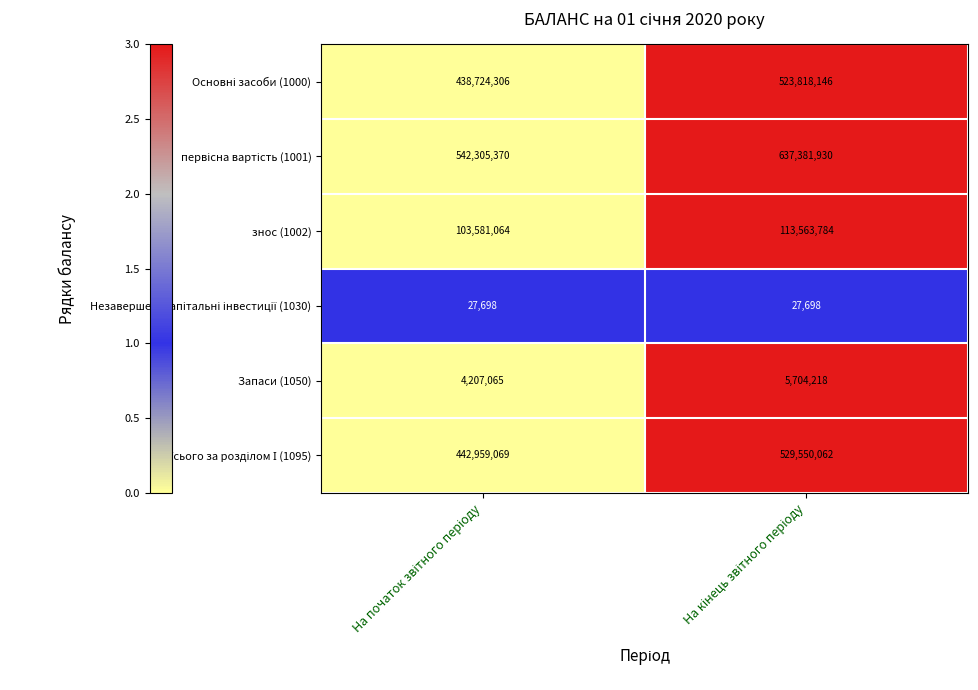

What is the sum of all знос (1002) values?

217144848